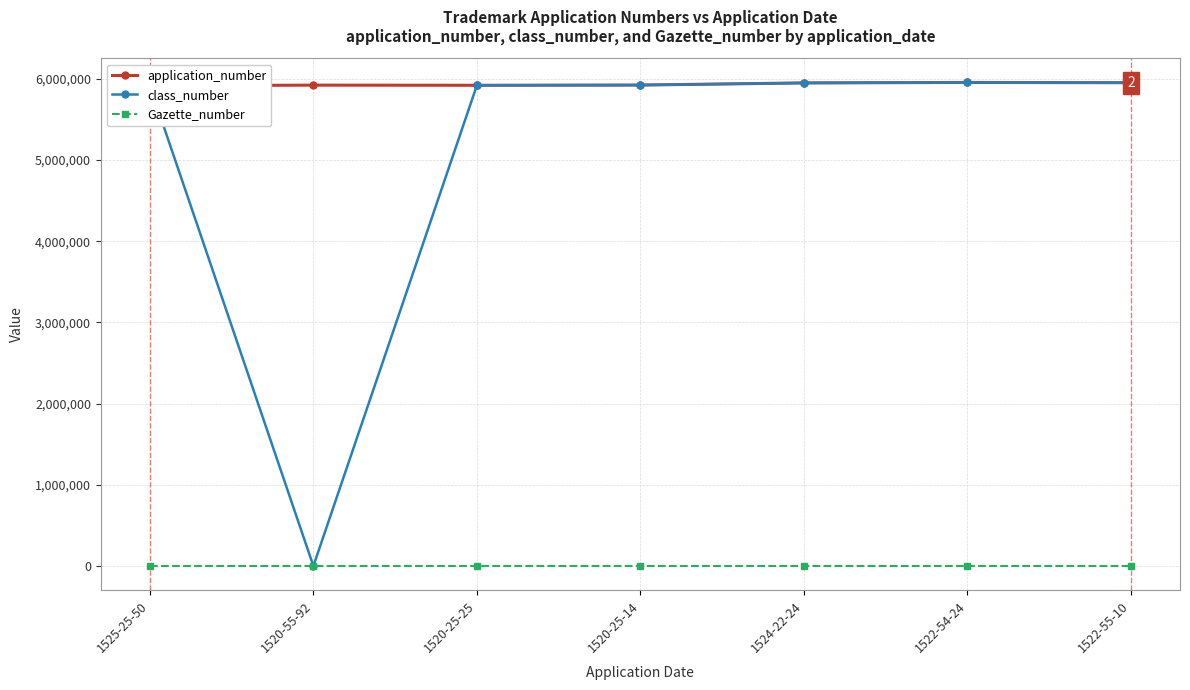

Is it true that application_number equals 5949502 at 1524-22-24?

True